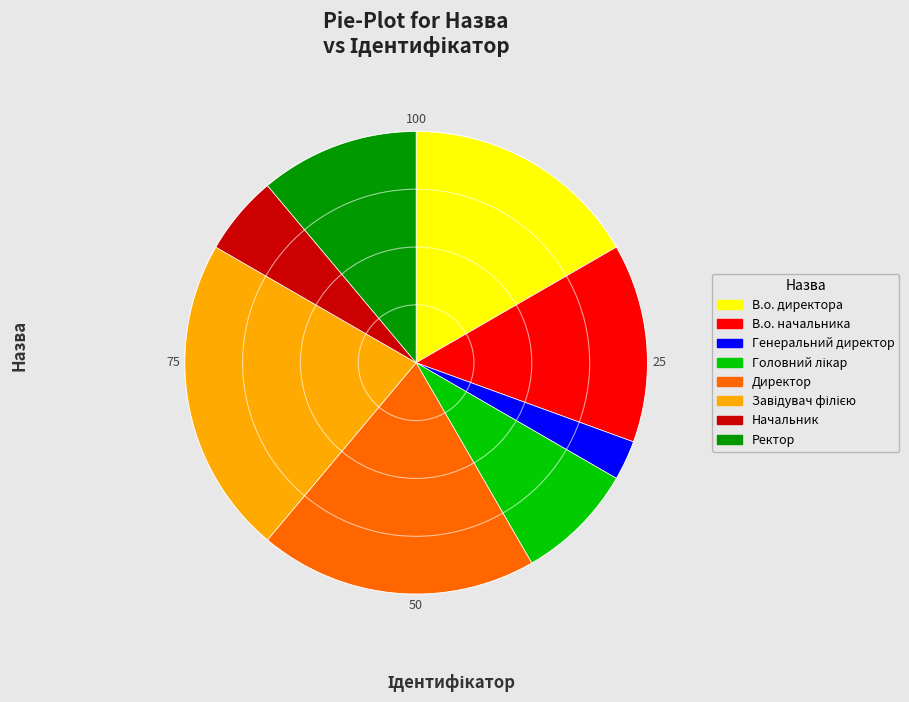

Do В.о. начальника and Начальник together represent more than half of the pie?

No